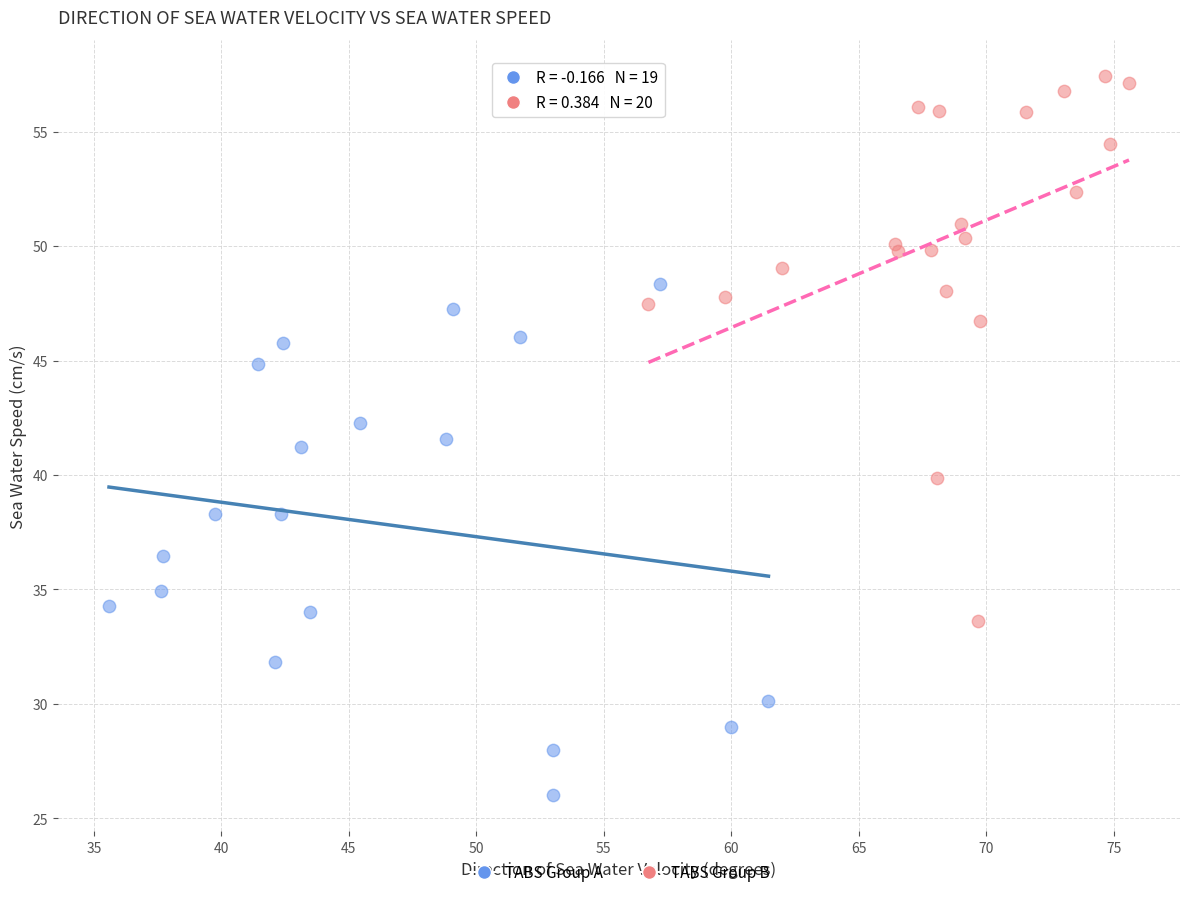

Which series has the largest Y range (max minus min)?

TABS Group B